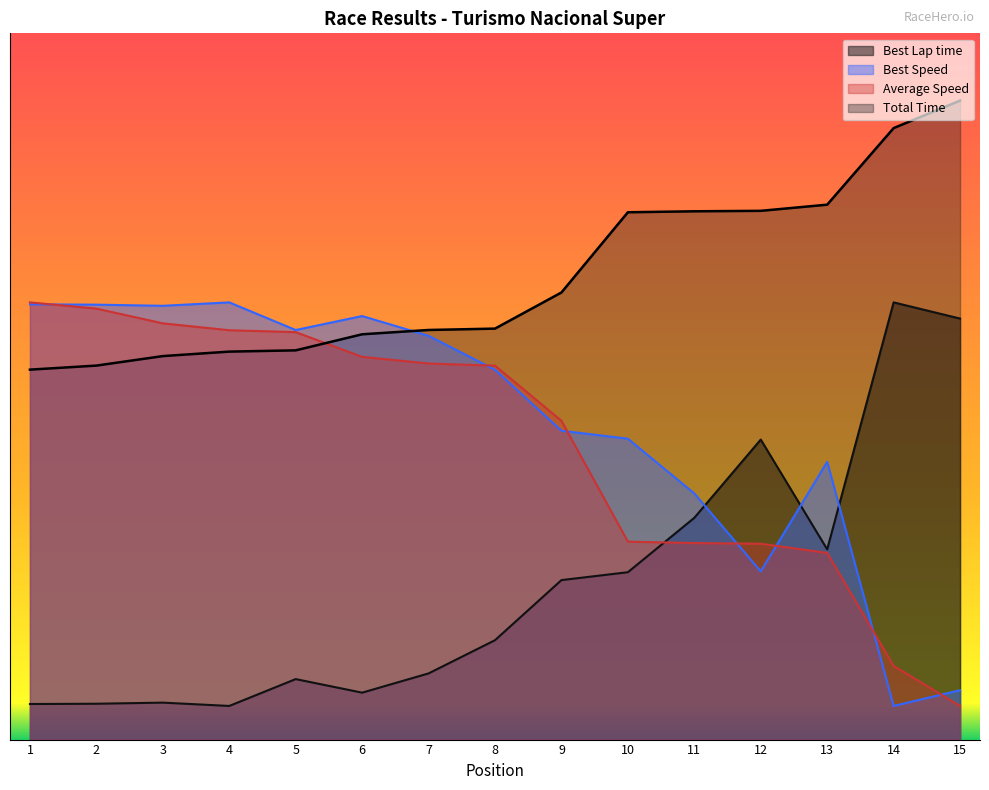

What are all the series names shown in the legend?

Best Lap time, Best Speed, Average Speed, Total Time